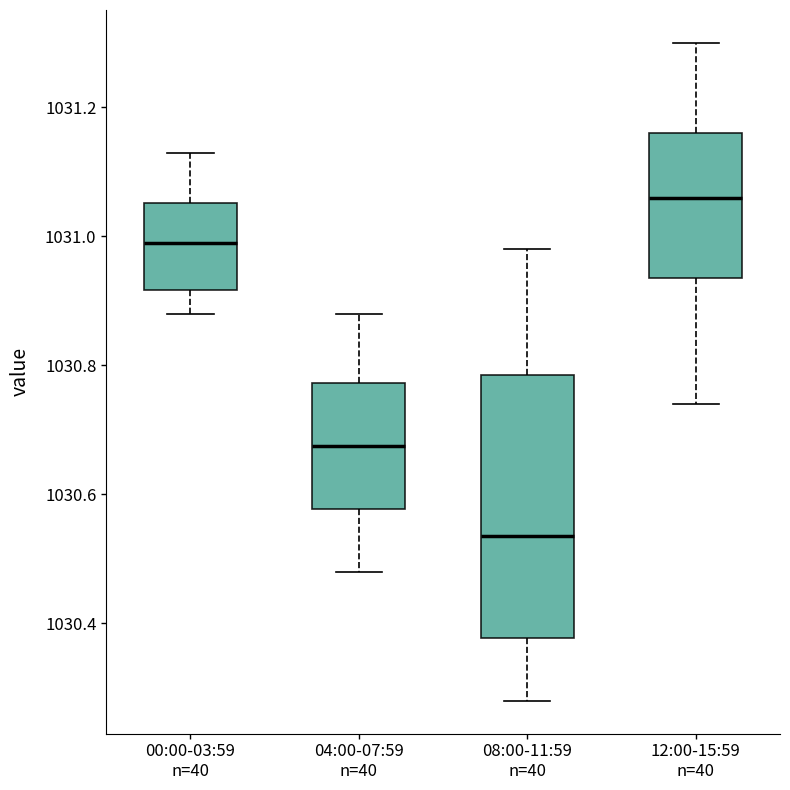

Which box has the highest median line?

12:00-15:59 n=40